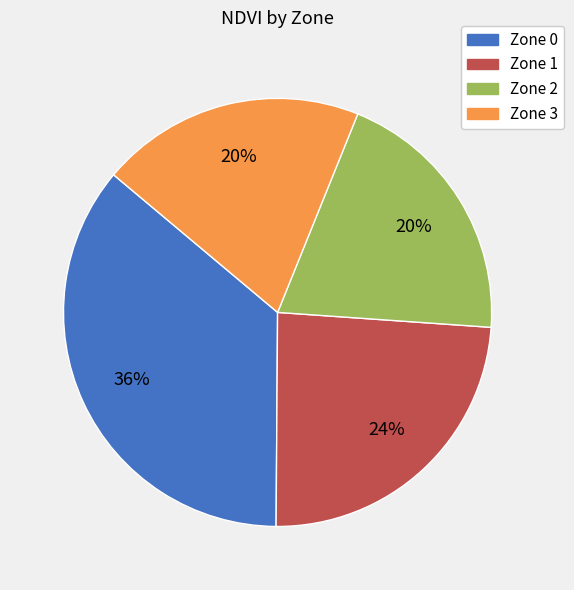

Is there a majority slice in this chart?

No